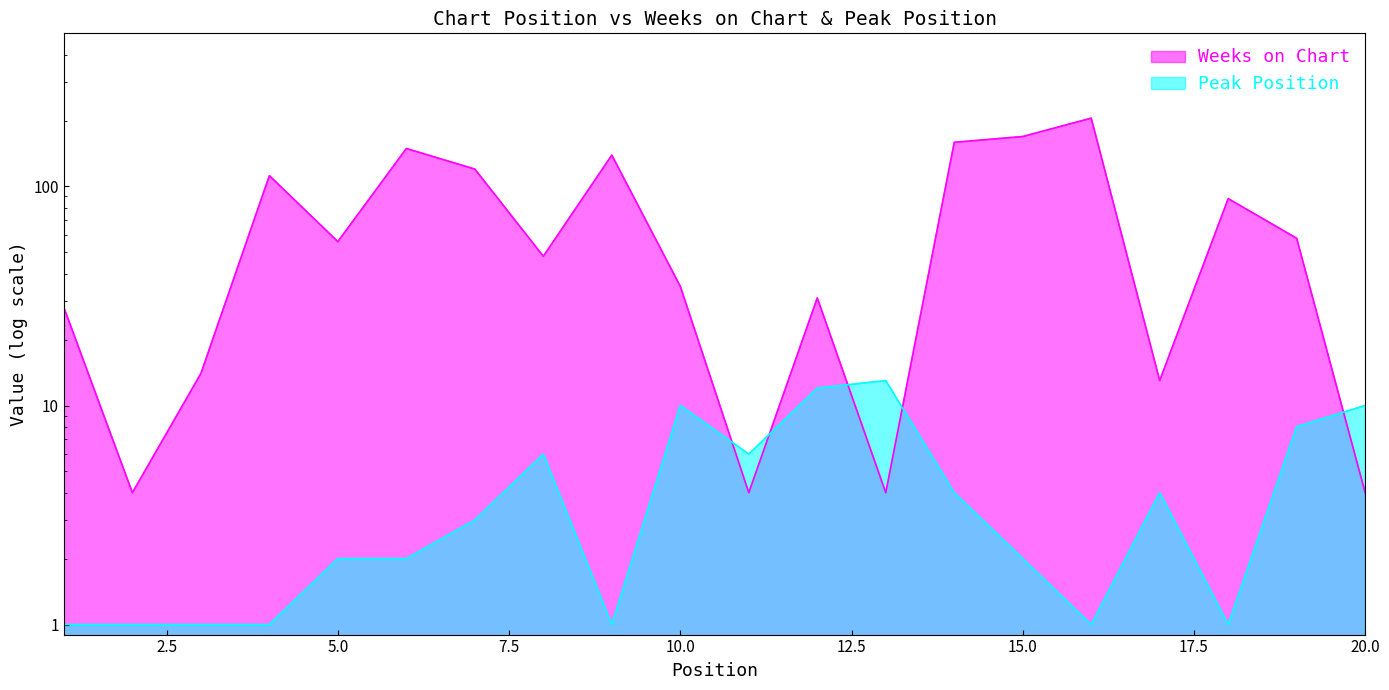

How many intersections are there between Peak Position and Weeks on Chart?

5